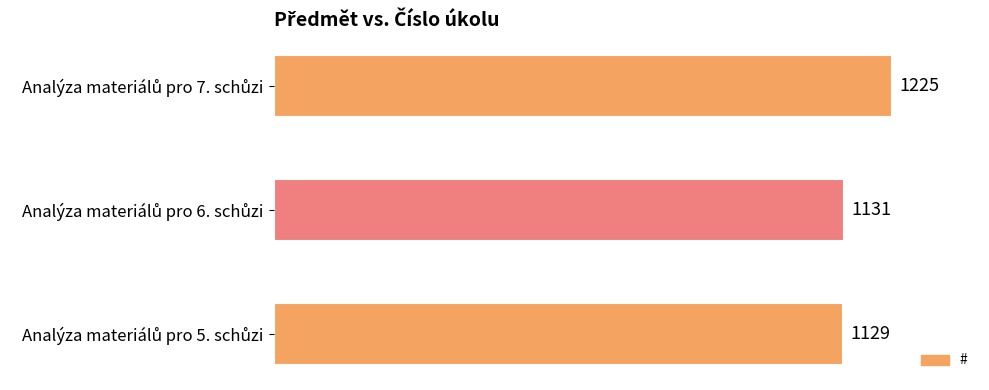

What is the maximum value shown in the chart?

1225